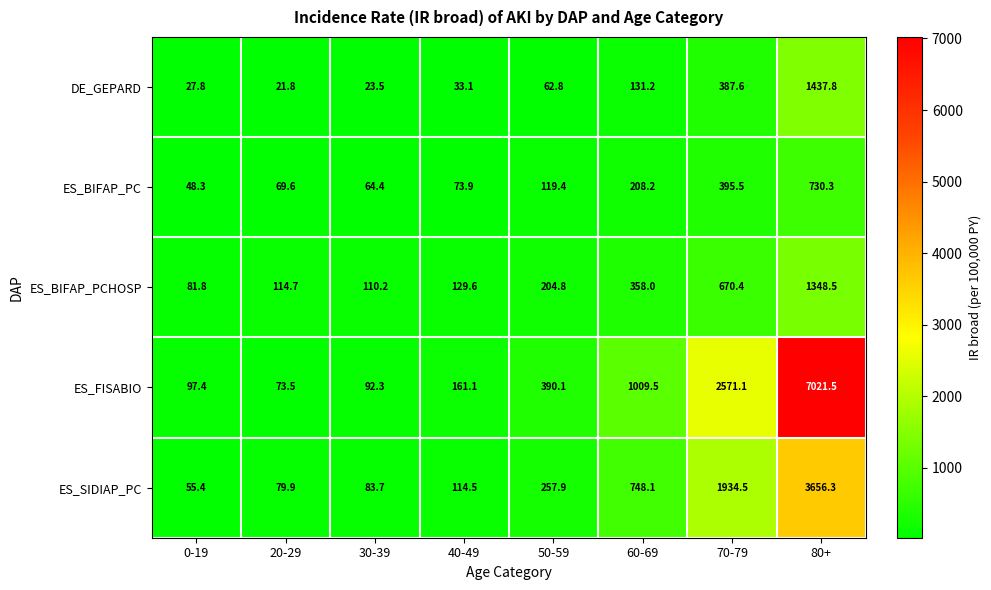

At which label does ES_SIDIAP_PC first exceed 257?

50-59